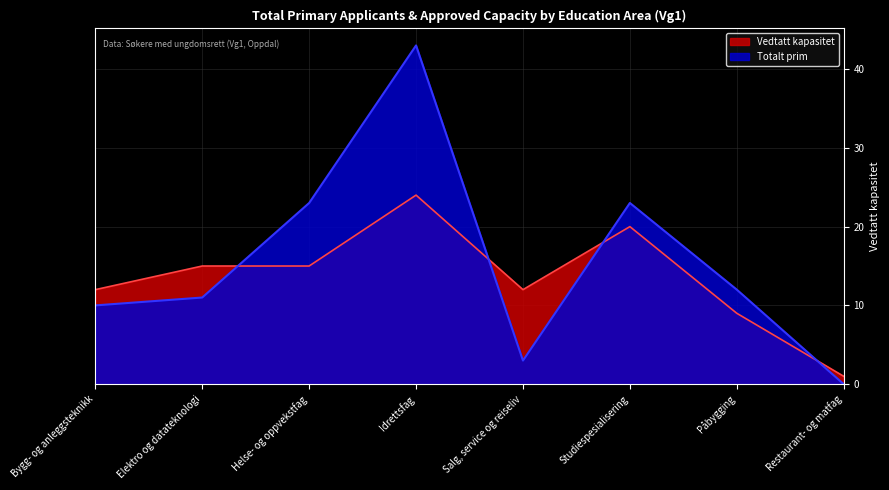

True or false: Vedtatt kapasitet has a value of 5 at Bygg- og anleggsteknikk.

False